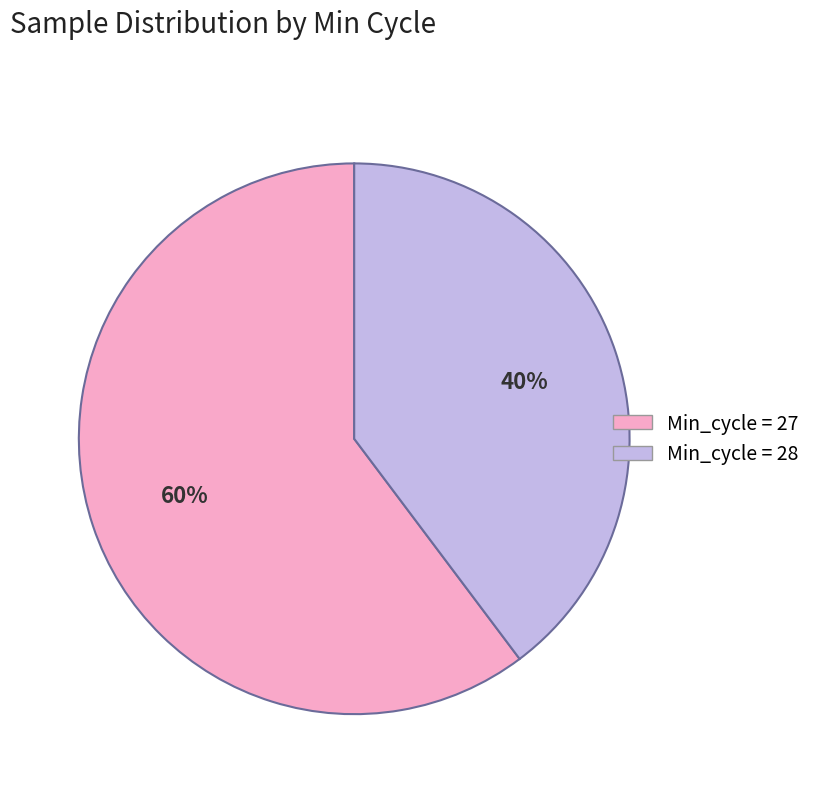

To the nearest percent, what is the average slice percentage?

50%